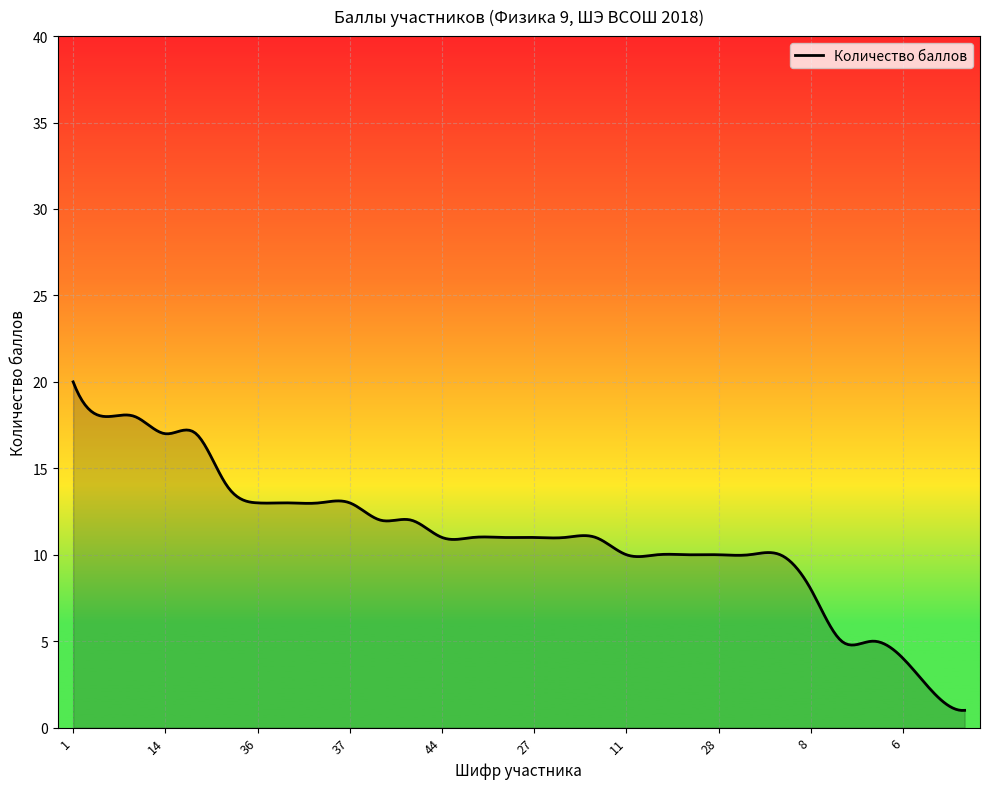

What is the minimum value shown in the chart?

1.0